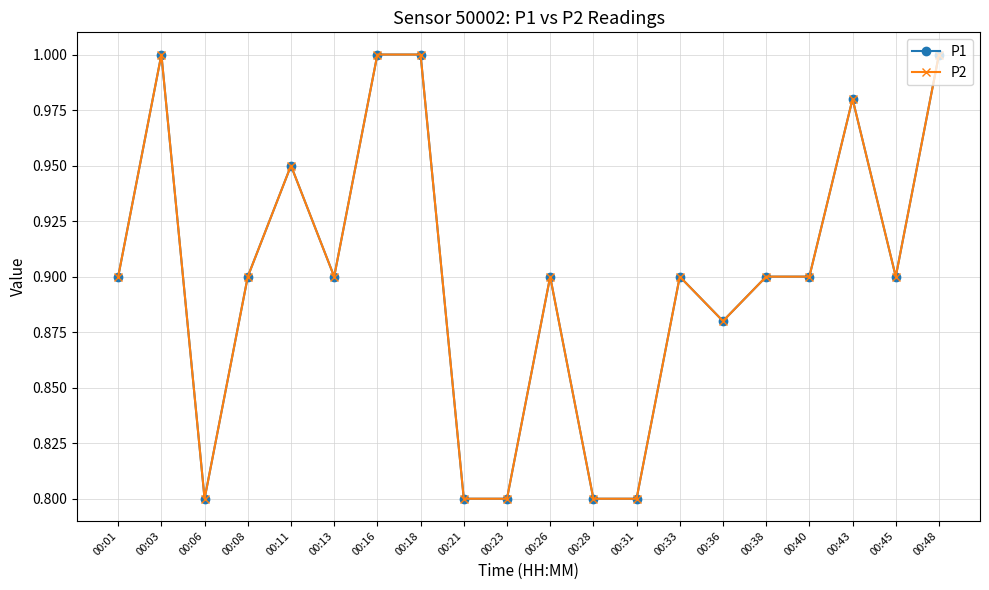

Where is the first local maximum for P1?

00:03